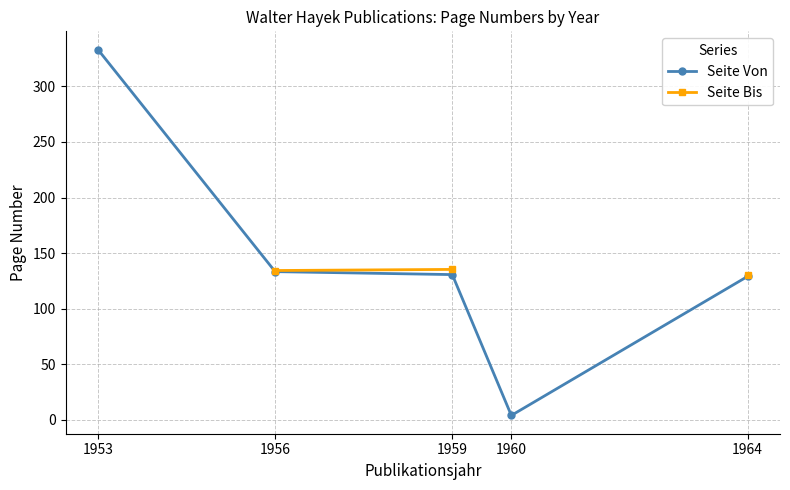

What is the smallest value displayed?

4.0